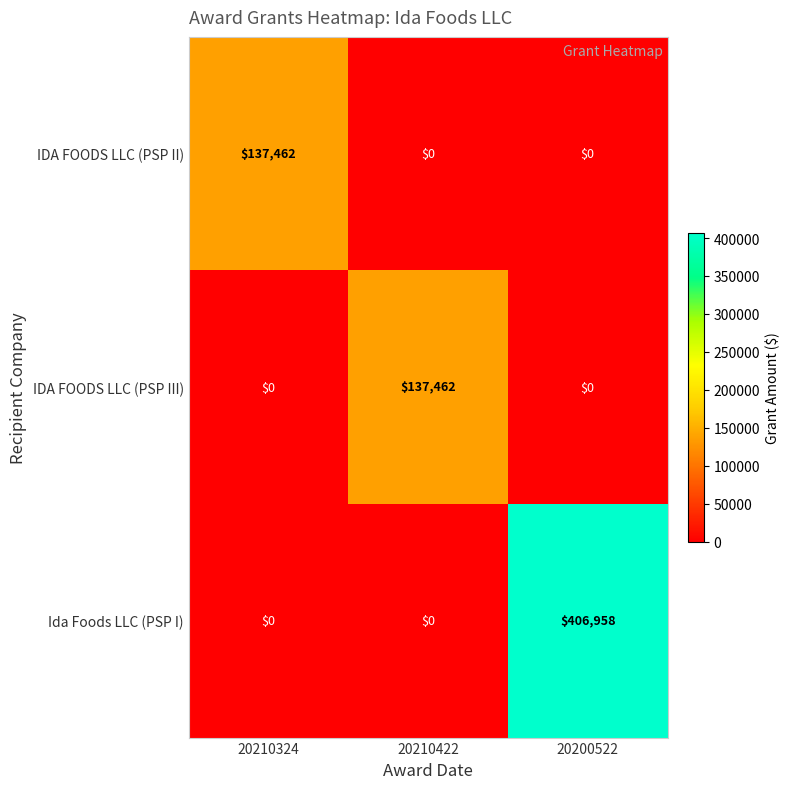

How many data points does each series have?

3